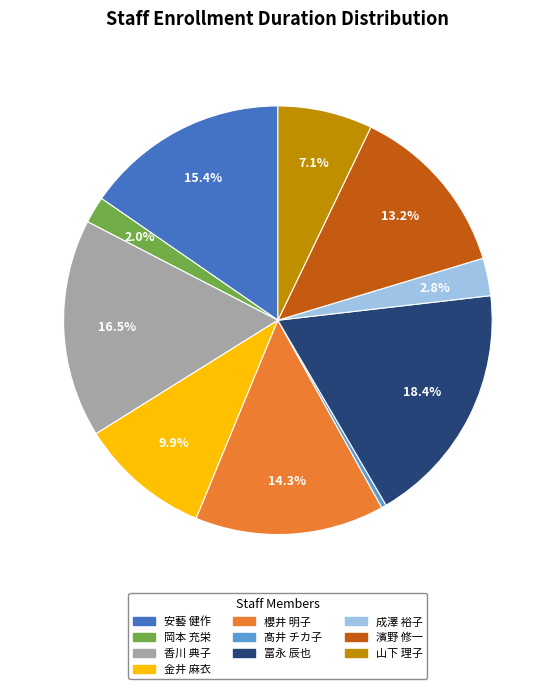

Which slice is the largest?

冨永 辰也